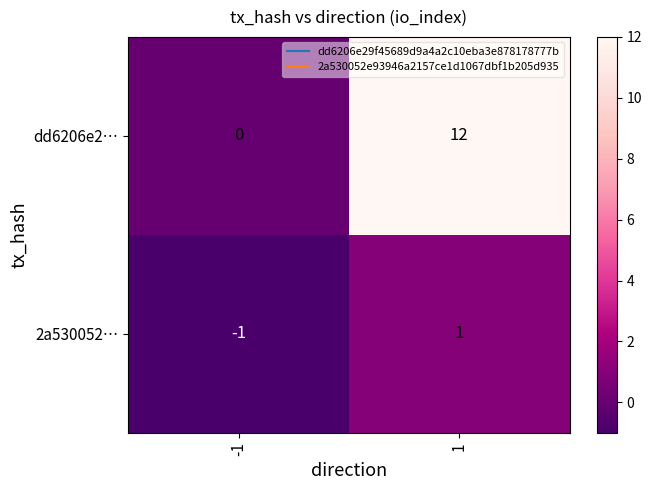

What is the total value across all series at -1?

-1